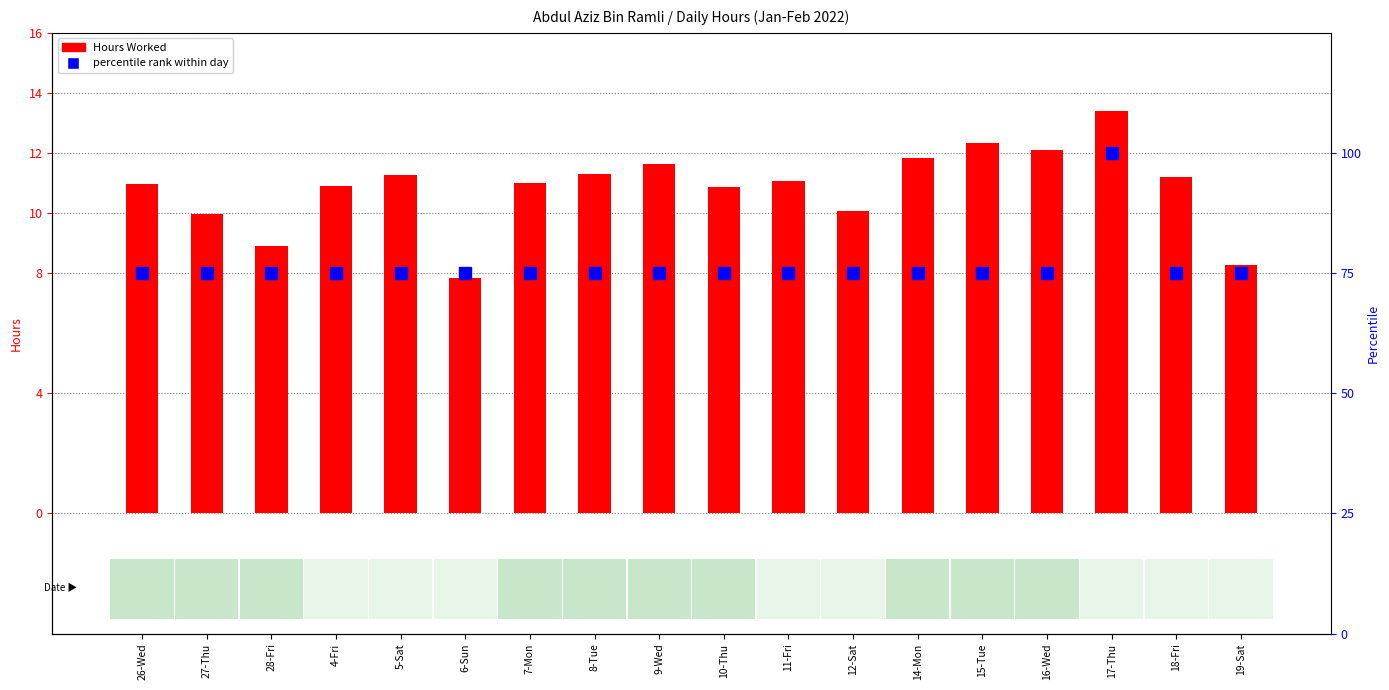

What is the value of the Hours Worked bar at the 17th from the left?

11.2